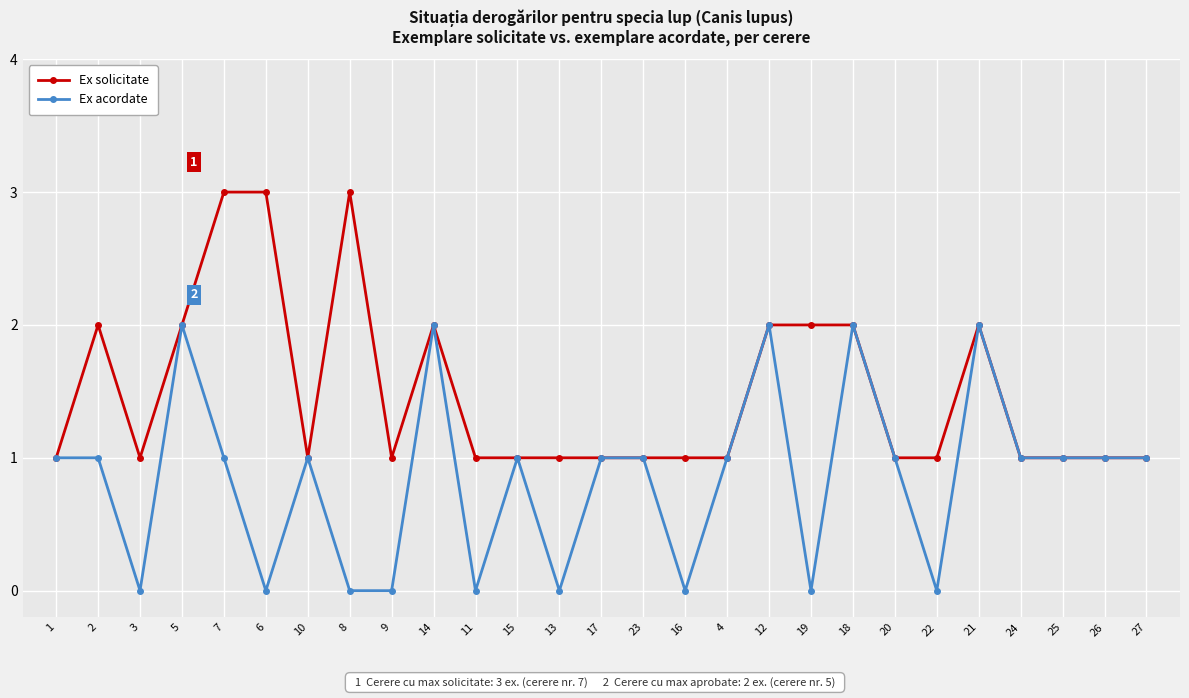

Where is the first local minimum for Ex acordate?

3